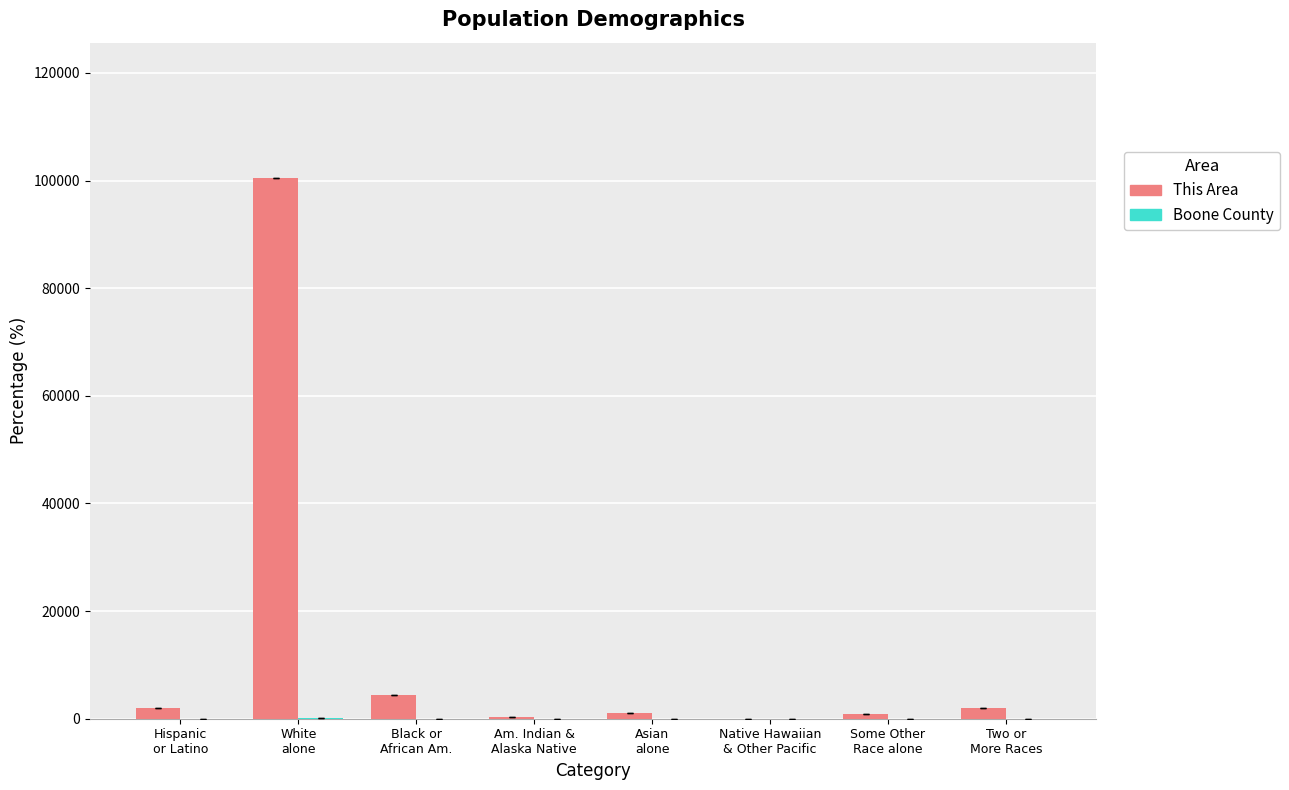

What is the highest value of the This Area series?

100500.0